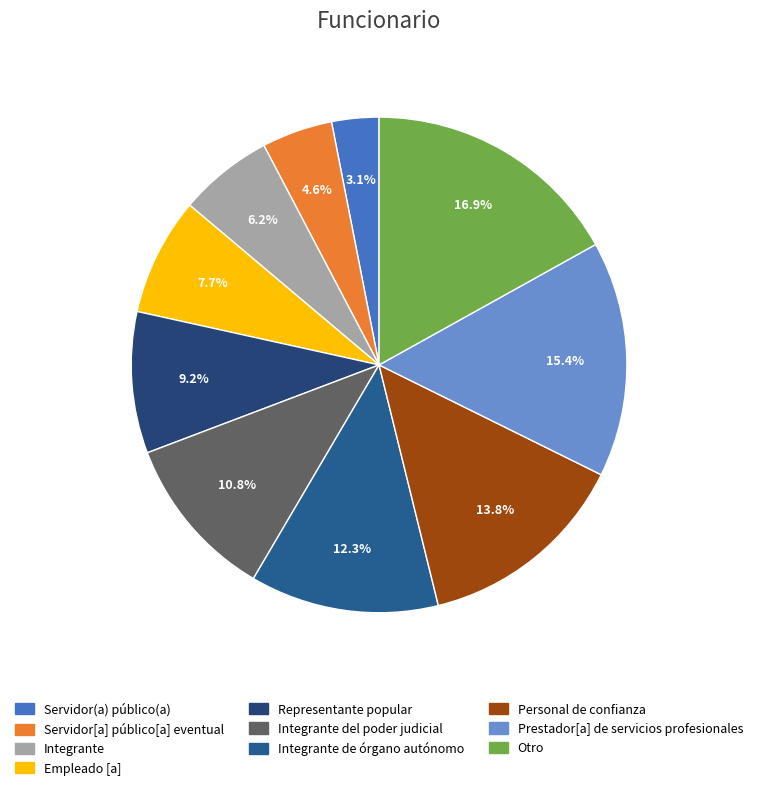

Between Representante popular and Servidor[a] público[a] eventual, which is larger?

Representante popular